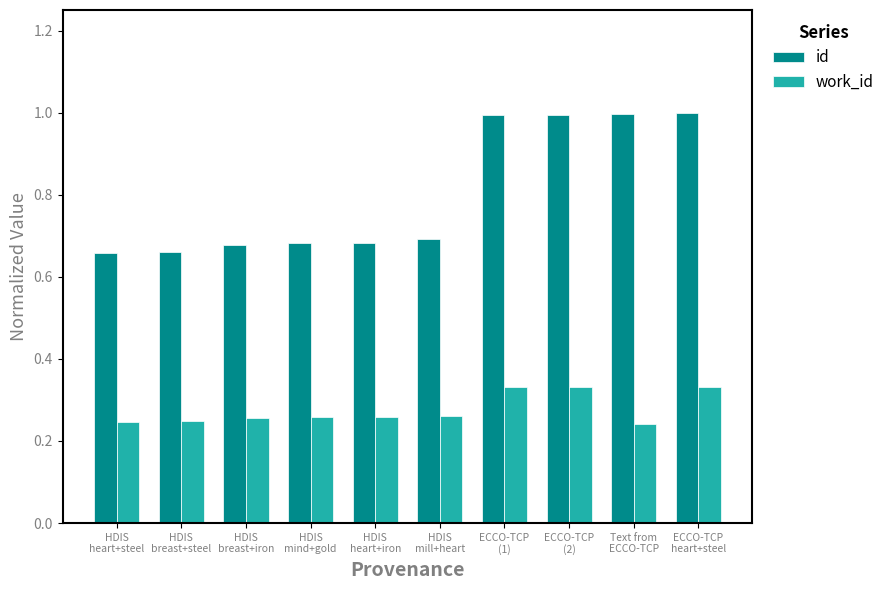

How many work_id values are between 0 and 1?

10